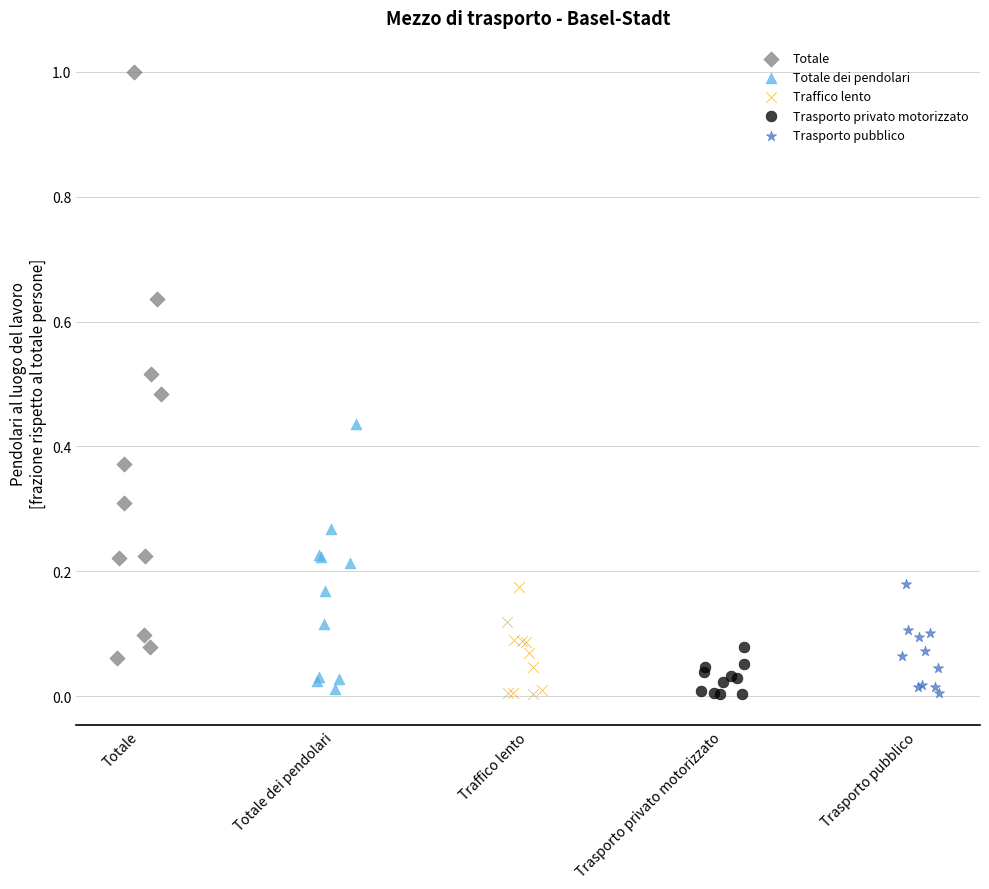

Which series reaches the maximum Y coordinate?

Totale